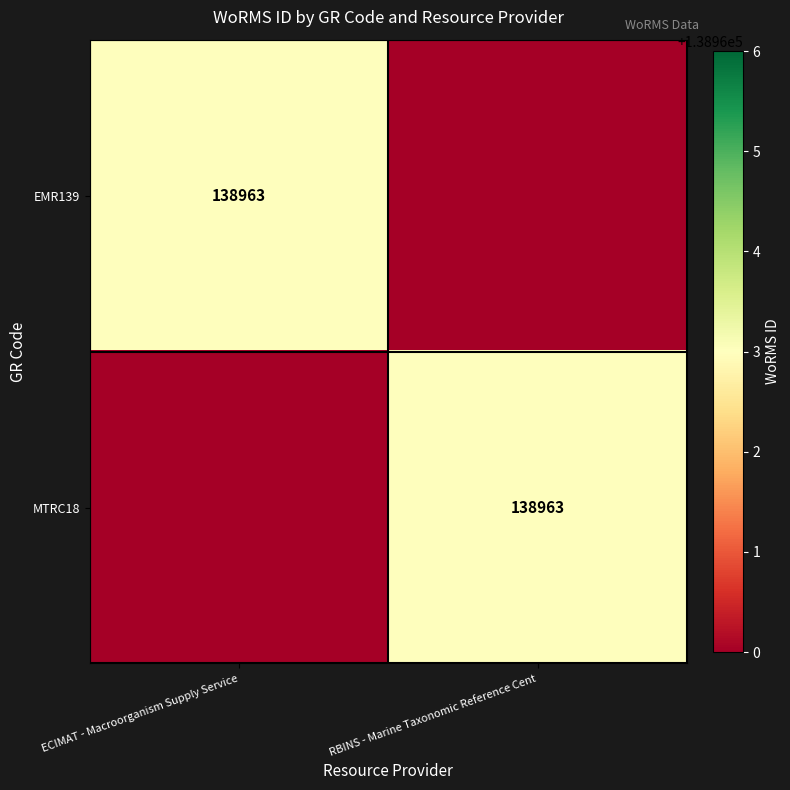

The value of MTRC18 at RBINS - Marine Taxonomic Reference Cent is 196228. True or false?

False